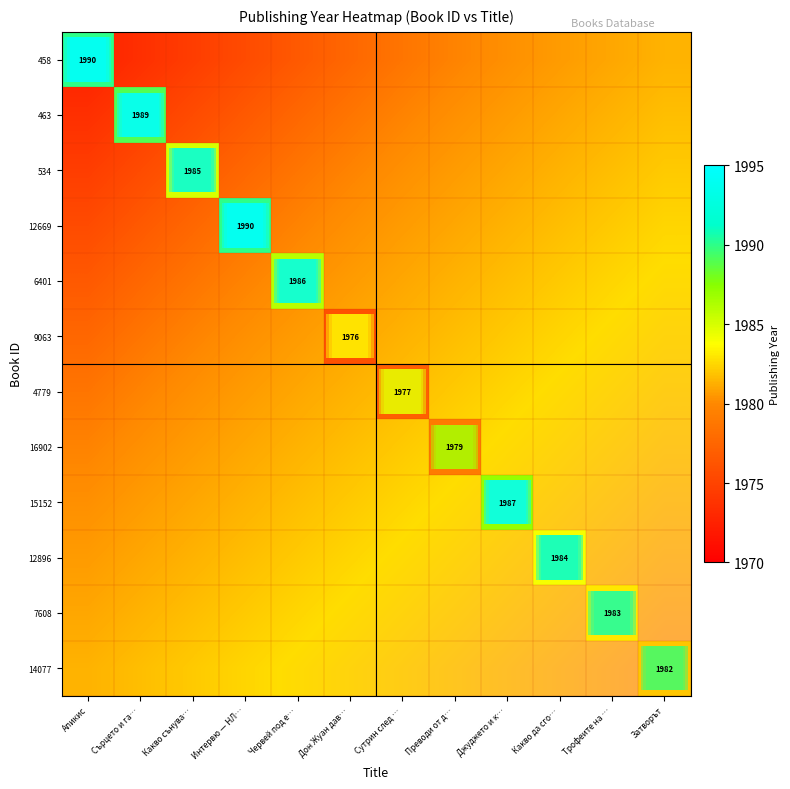

At which label does 9063 reach its minimum?

Апикис